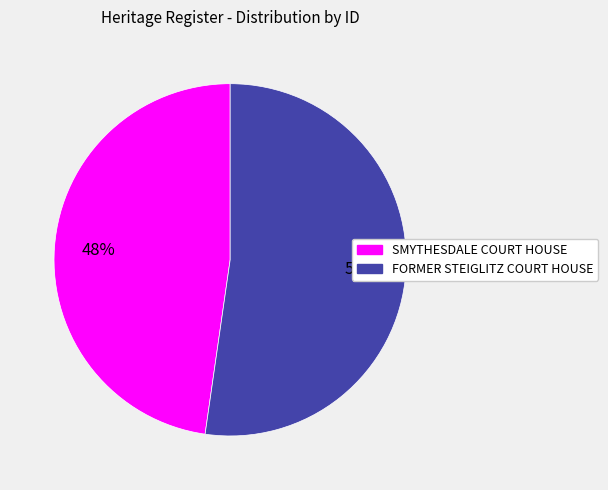

Is it true that FORMER STEIGLITZ COURT HOUSE is 37% of the pie?

False